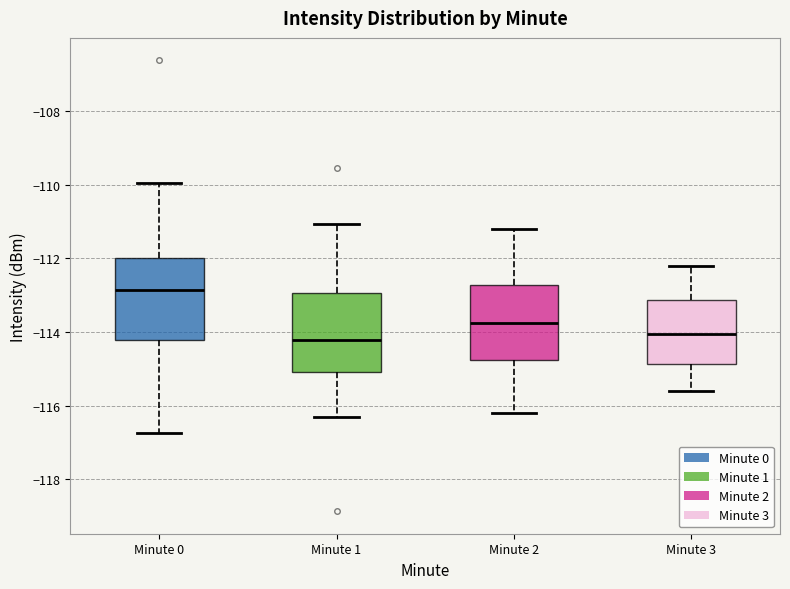

Where is the upper edge of the box for Minute 1 on the y-axis? The values are not printed on the chart, so give them approximately, as read against the axis.

-113.0